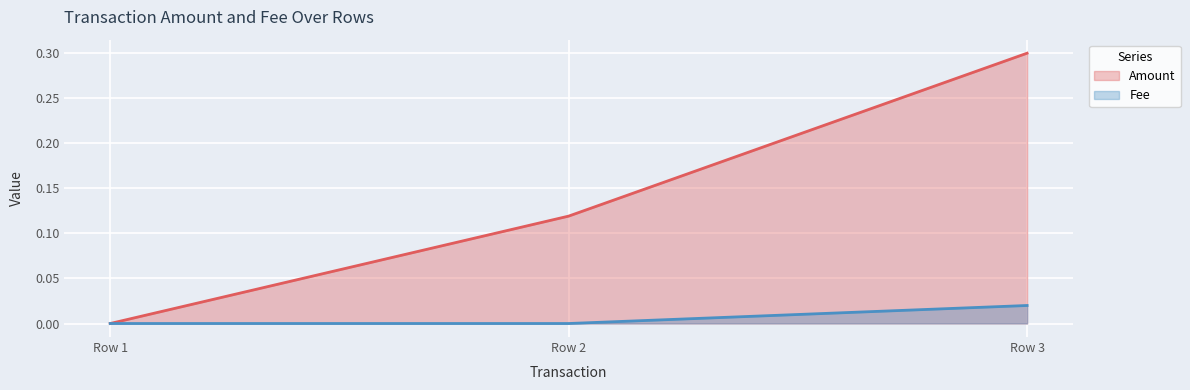

Rank the series at Row 2 from highest to lowest value.

Amount, Fee